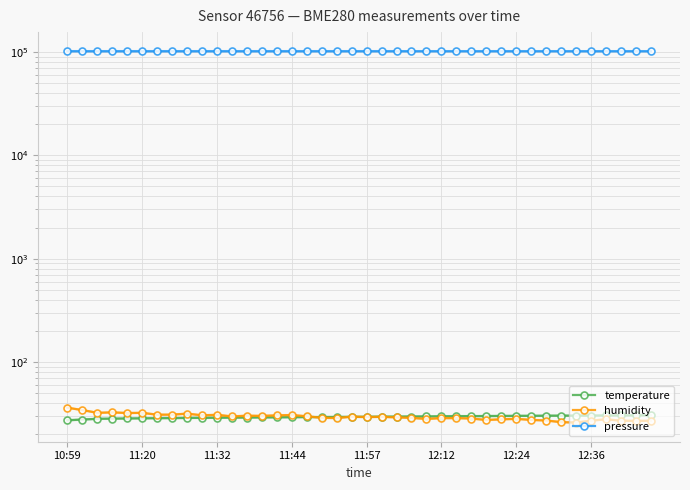

True or false: pressure and humidity intersect in this chart.

False